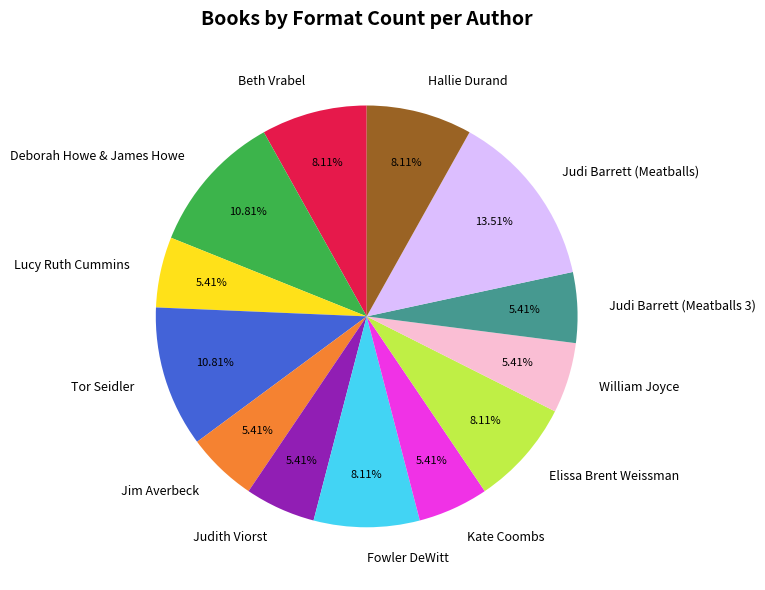

What percentage do Elissa Brent Weissman and Judi Barrett (Meatballs) together represent?

21.6%